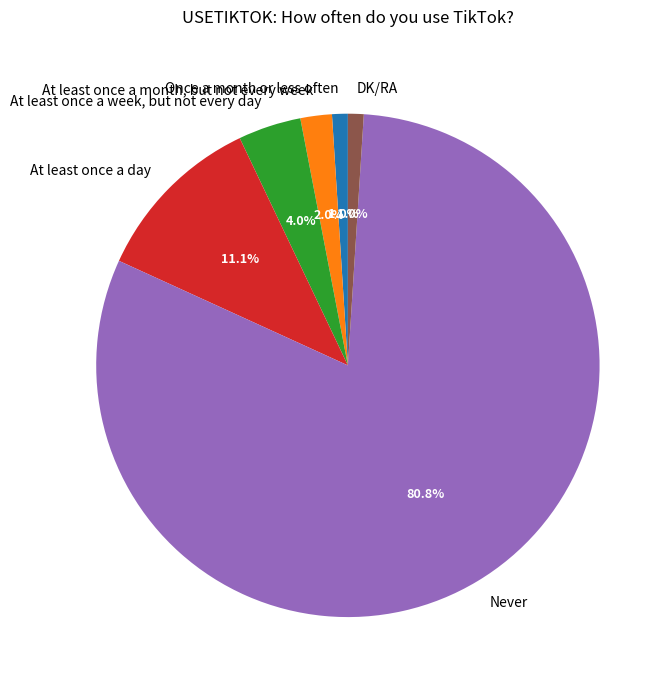

To the nearest percent, what is the combined percentage of At least once a month, but not every week and Never?

83%